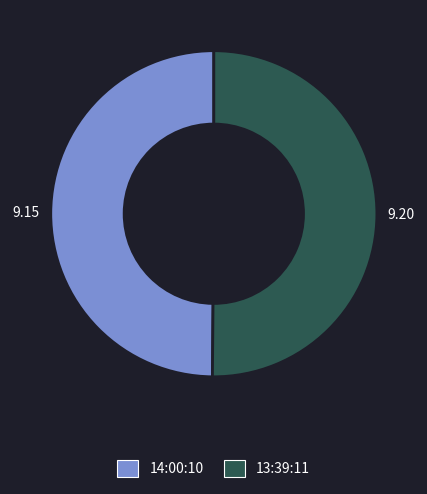

Is it true that 13:39:11 is 38% of the pie?

False